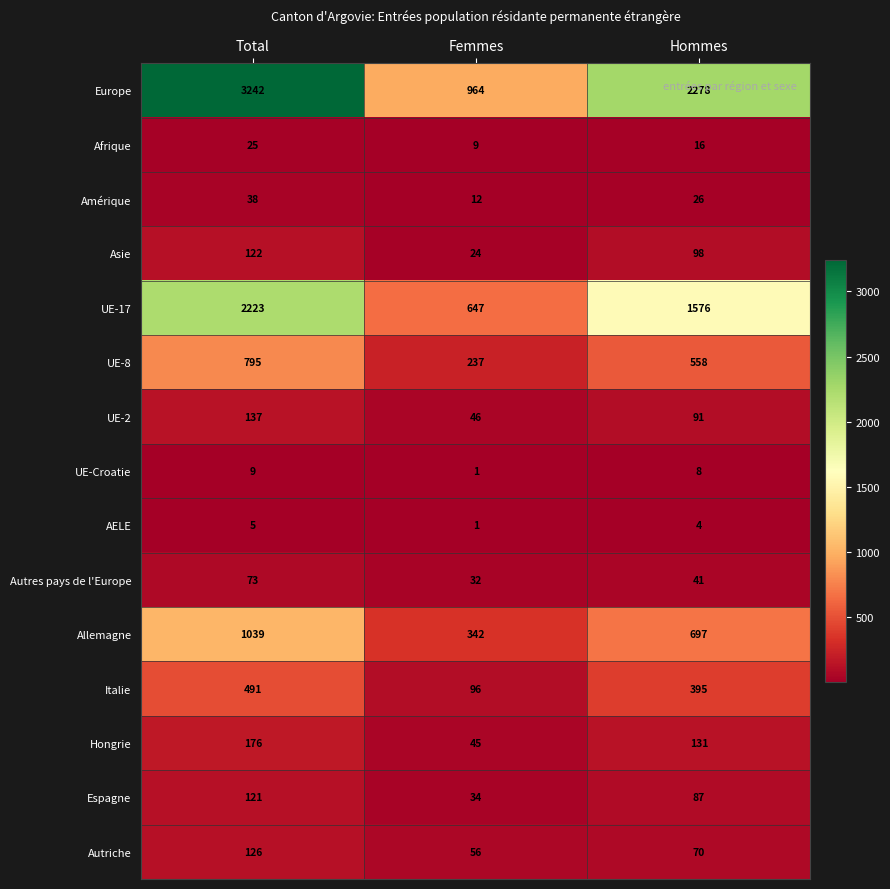

What is the sum of all Espagne values?

242